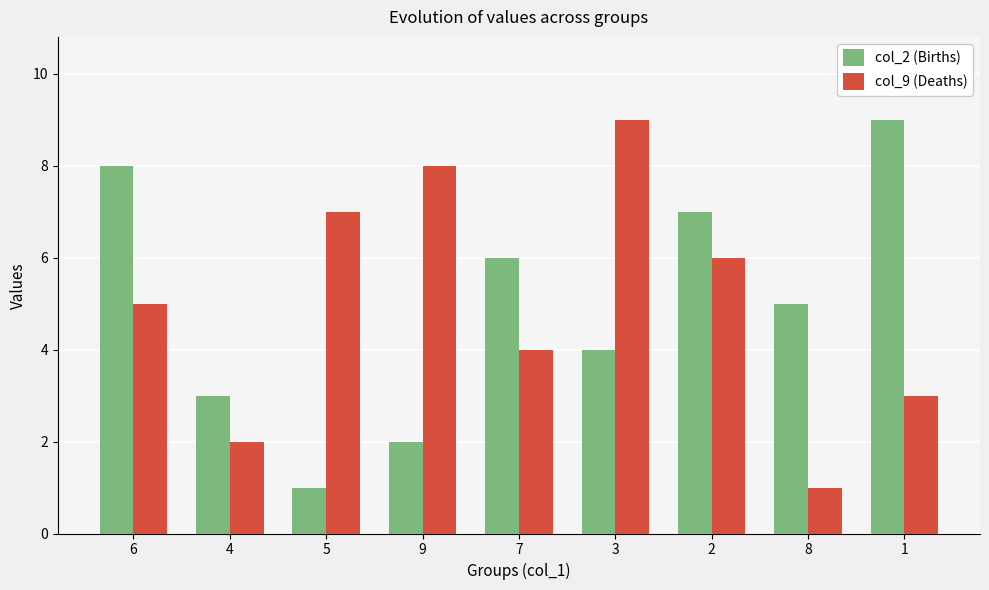

At 1, list the series in order from largest to smallest.

col_2 (Births), col_9 (Deaths)